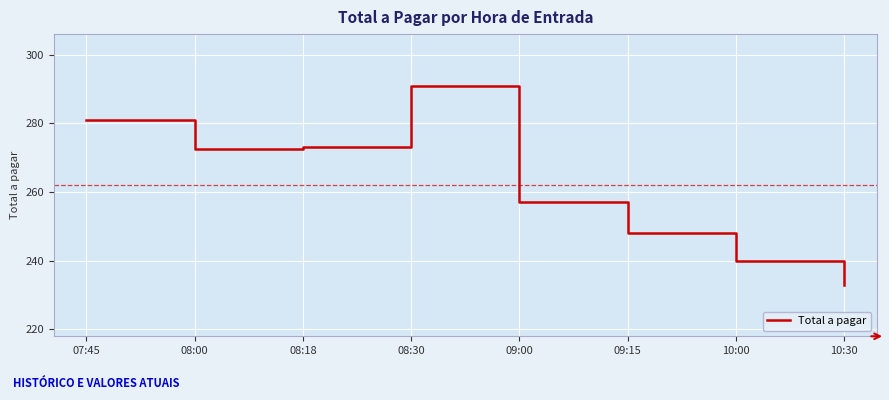

What is the ratio of the value at 09:15 to the value at 10:30?

1.1